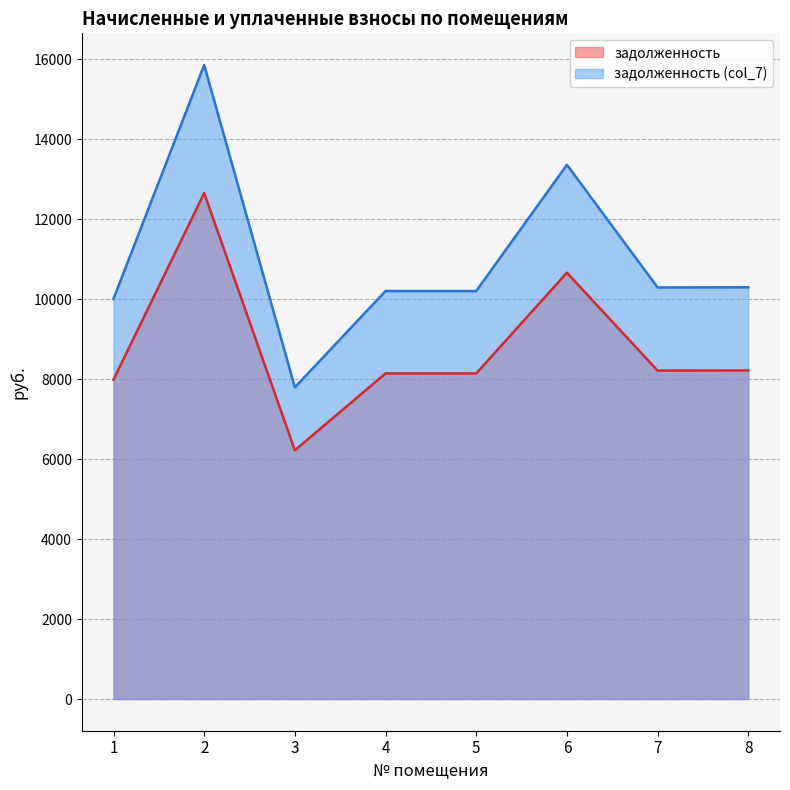

Is it true that задолженность (col_7) equals 10292.9 at 7?

True